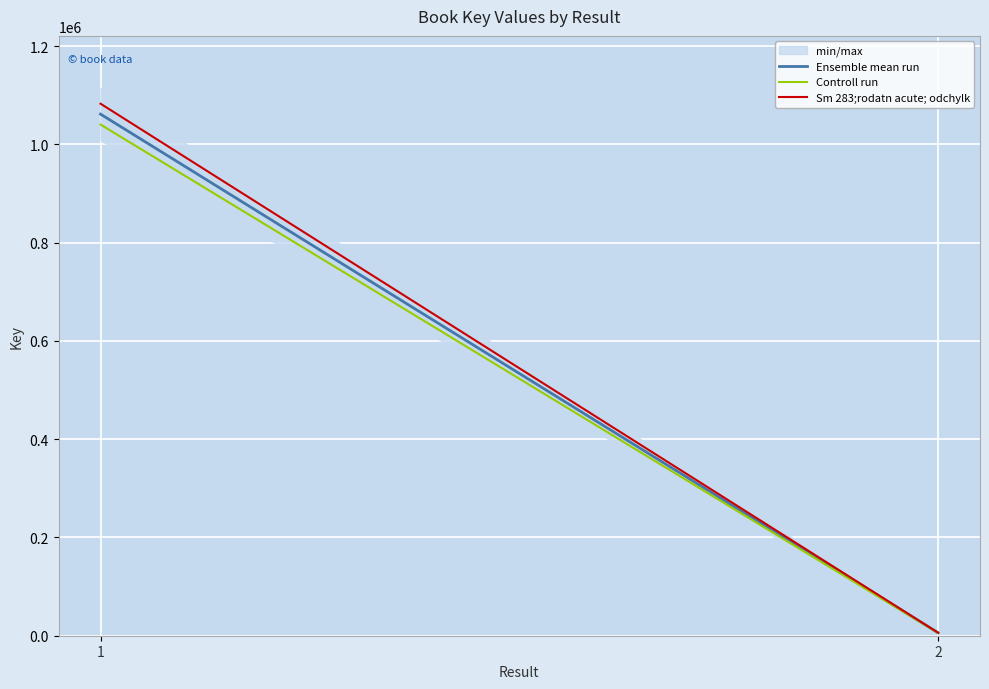

Which series has the largest range (max minus min)?

Sm 283;rodatn acute; odchylk